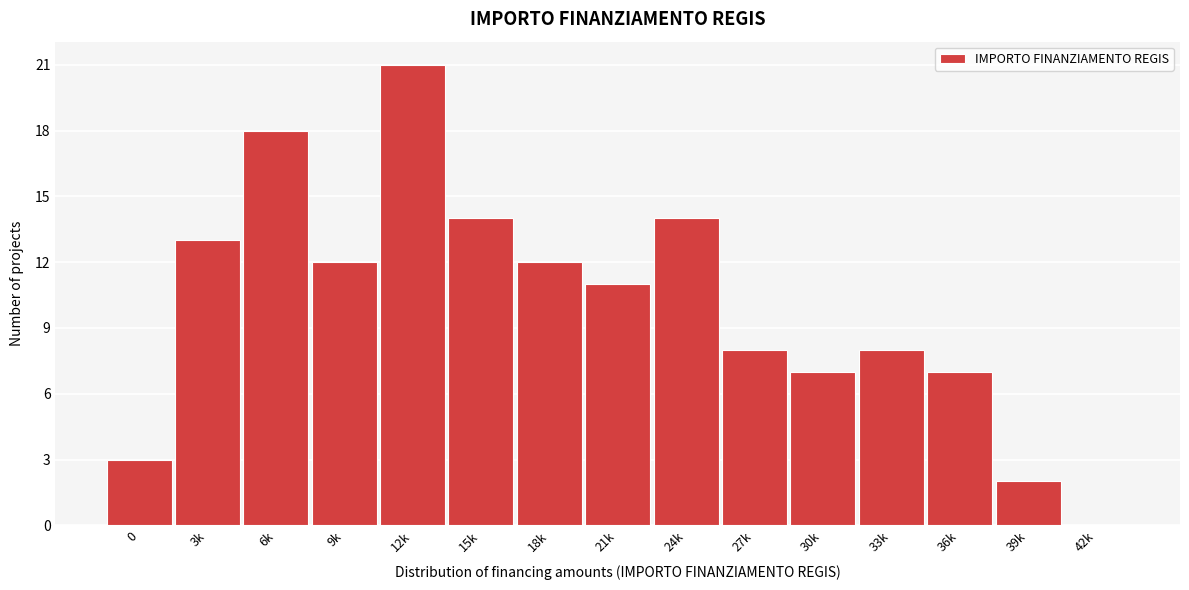

Reading left to right, extract all data points from this chart.

0=3	3k=13	6k=18	9k=12	12k=21	15k=14	18k=12	21k=11	24k=14	27k=8	30k=7	33k=8	36k=7	39k=2	42k=0